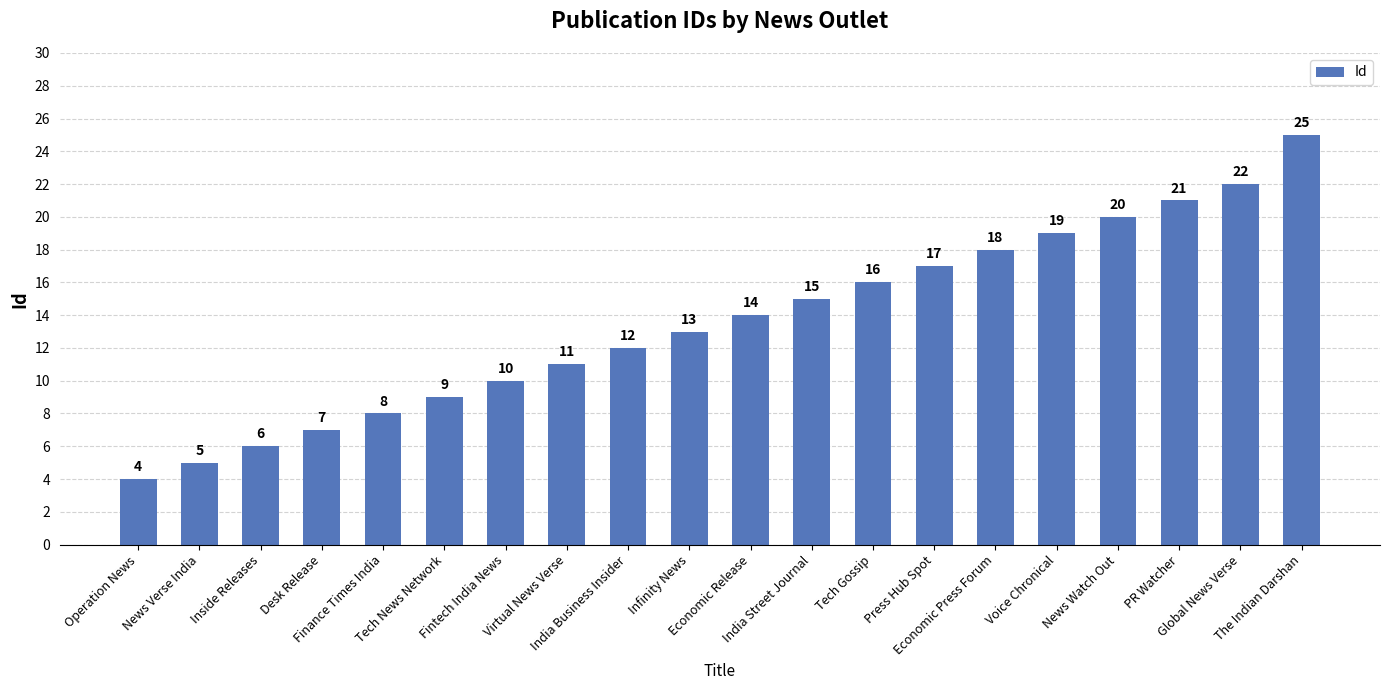

Reading left to right, list all the values displayed in this chart.

Operation News=4	News Verse India=5	Inside Releases=6	Desk Release=7	Finance Times India=8	Tech News Network=9	Fintech India News=10	Virtual News Verse=11	India Business Insider=12	Infinity News=13	Economic Release=14	India Street Journal=15	Tech Gossip=16	Press Hub Spot=17	Economic Press Forum=18	Voice Chronical=19	News Watch Out=20	PR Watcher=21	Global News Verse=22	The Indian Darshan=25